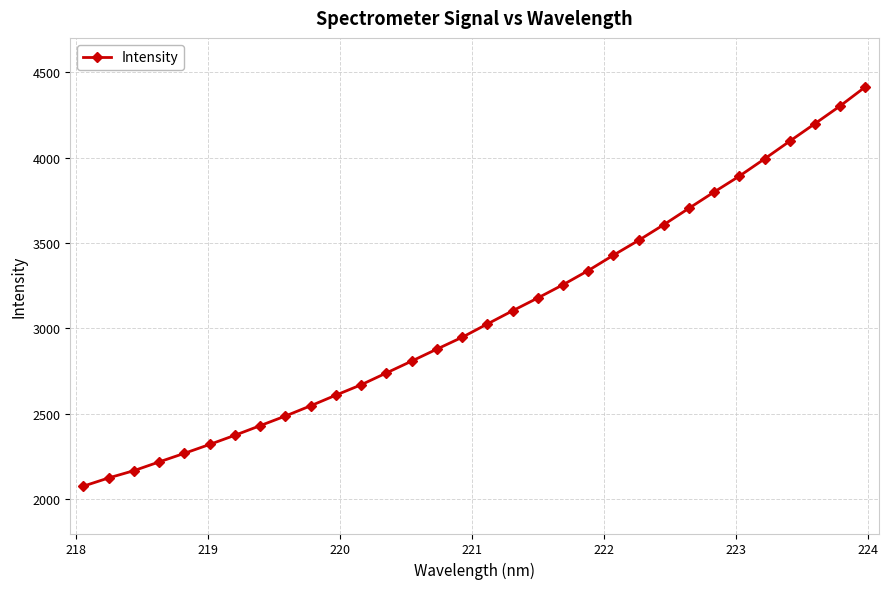

Does the chart have visible grid lines?

Yes